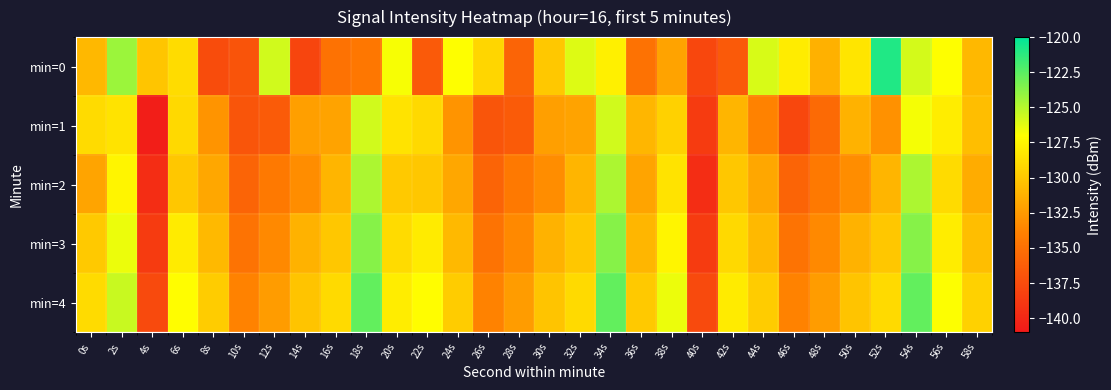

At which category is the sum across all series the highest?

54s